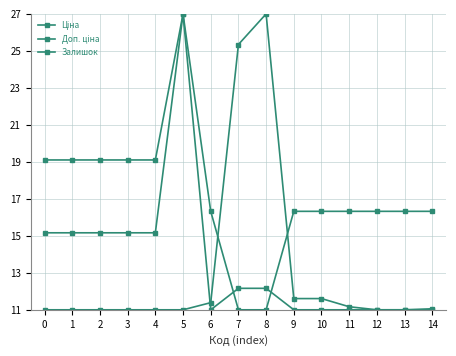

How many categories are shown in the chart?

15